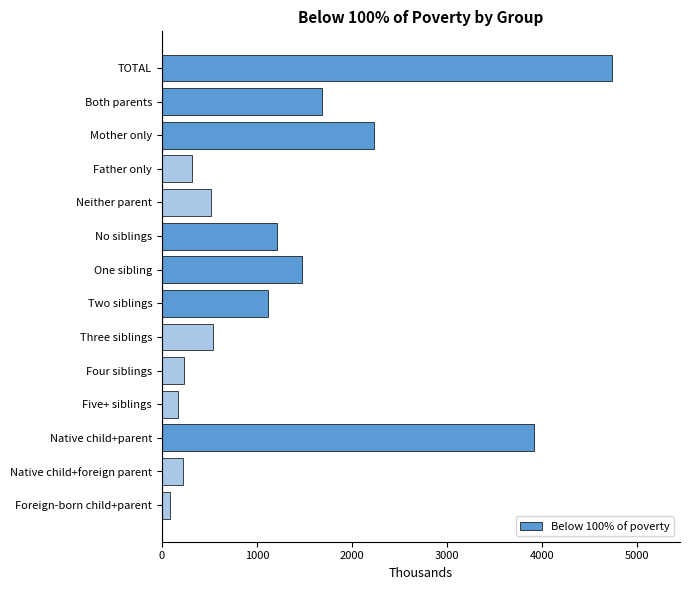

The chart shows a value of 1214 at No siblings. True or false?

True